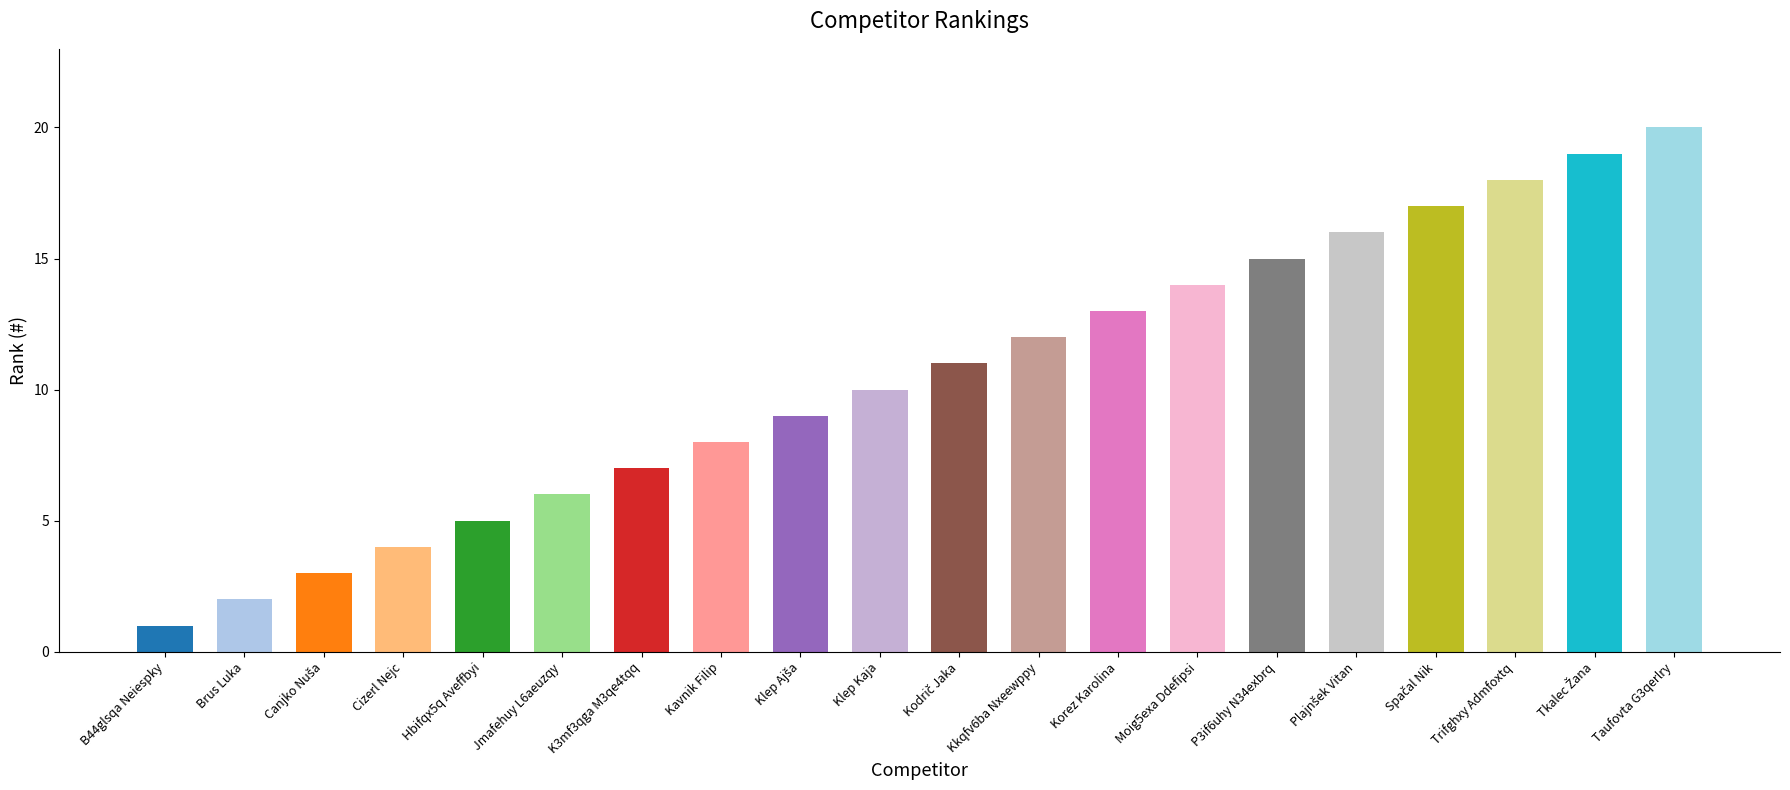

Which has a higher value, P3if6uhy N34exbrq or Kavnik Filip?

P3if6uhy N34exbrq